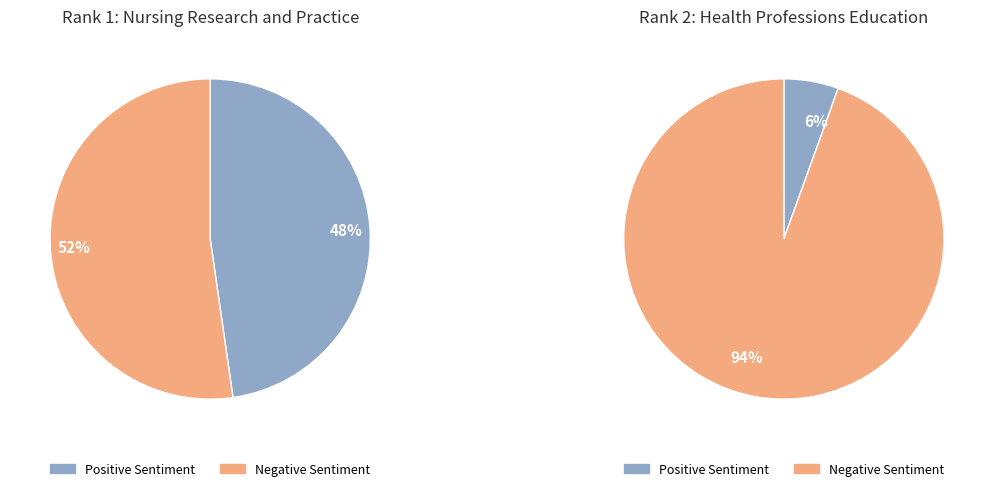

How many slices are in this pie chart?

2